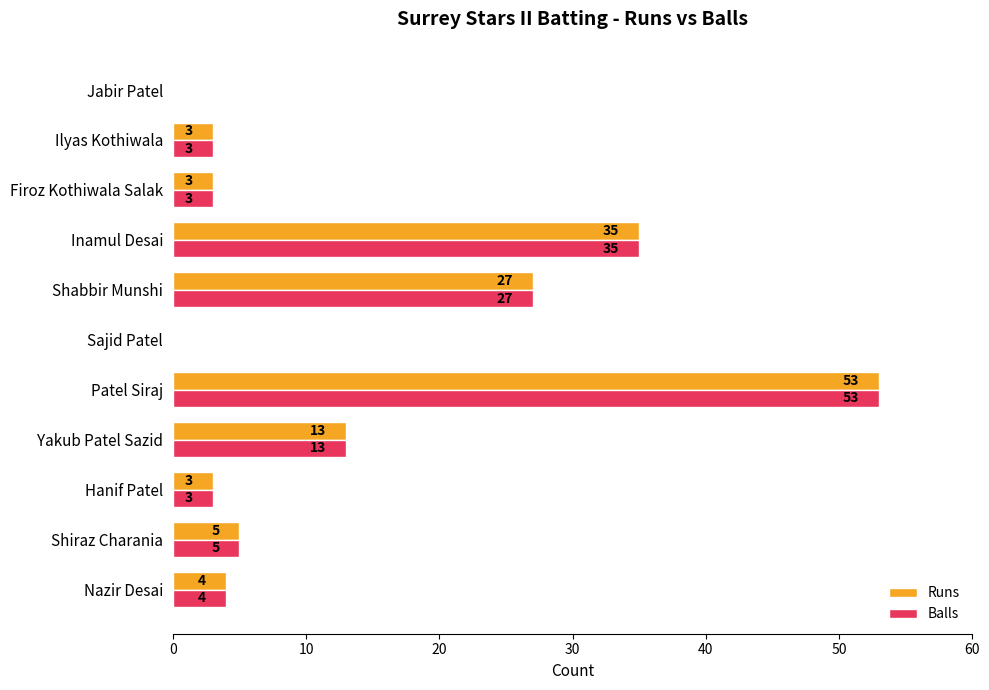

What is the sum of the Runs values at Sajid Patel and Patel Siraj?

53